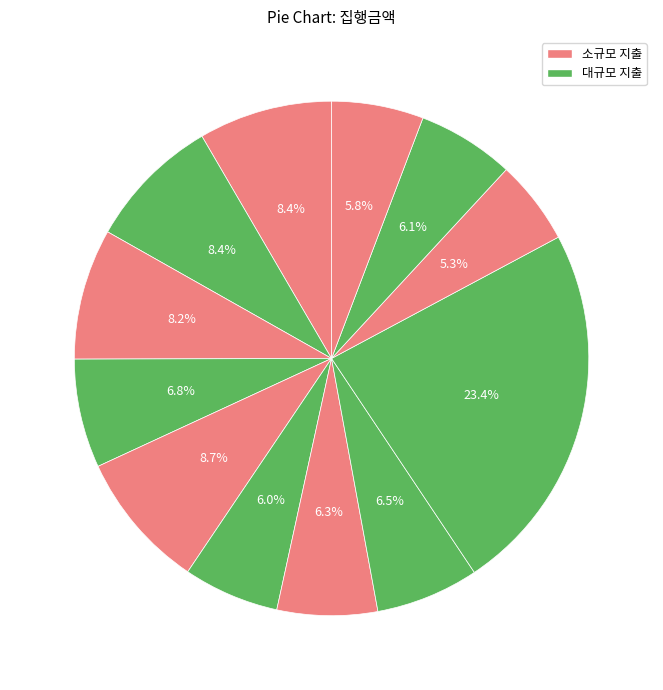

Does any single category account for the majority?

No